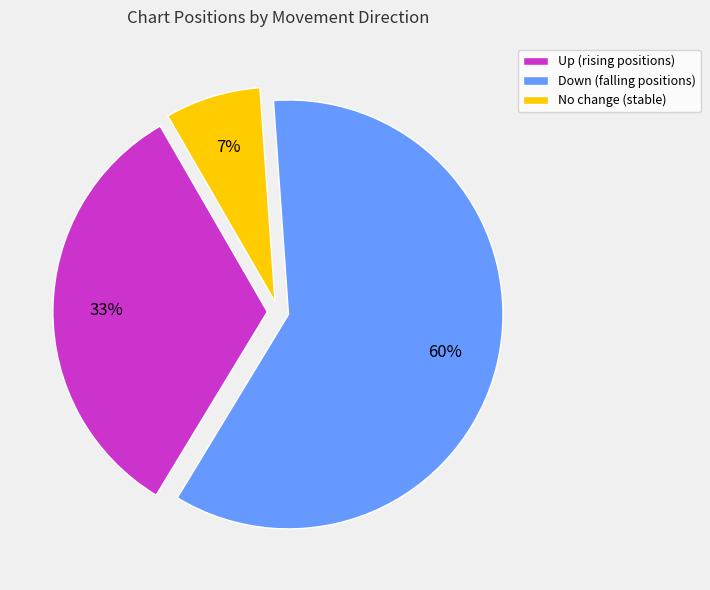

The No change (stable) slice represents 7% of the pie. True or false?

True